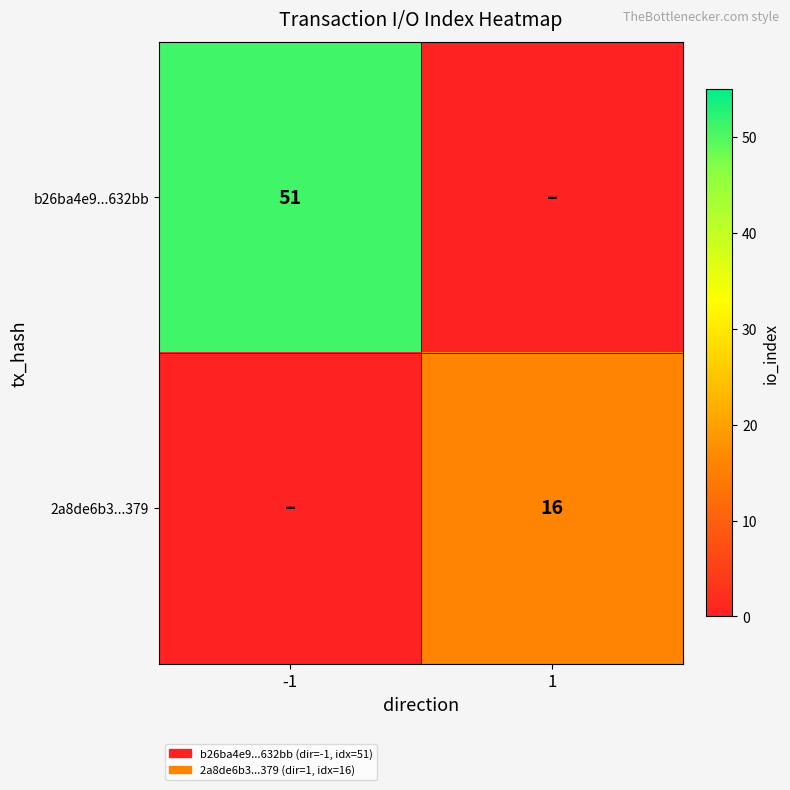

Is the value of 2a8de6b3...379 at 1 greater than the value of b26ba4e9...632bb at -1?

No